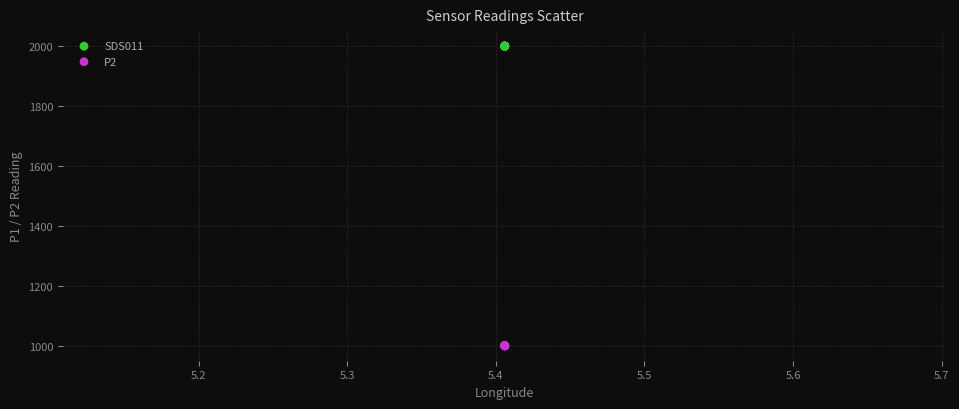

Which series contains the lowest Y value?

P2